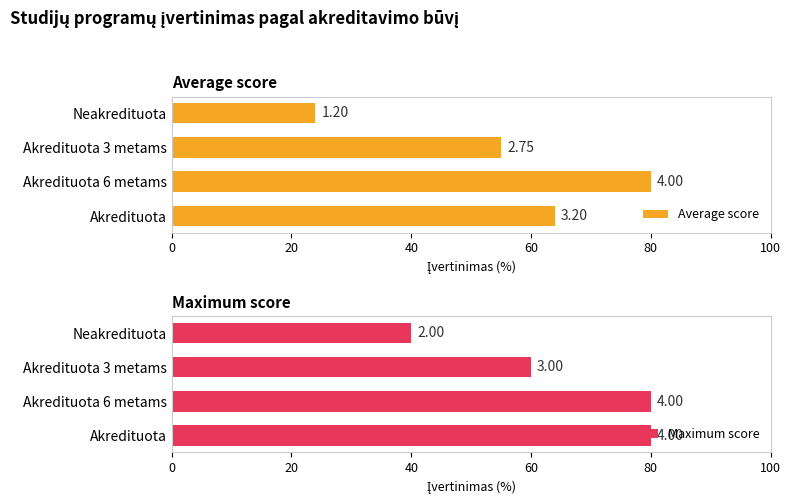

How many Maximum score values are between 60 and 80?

3